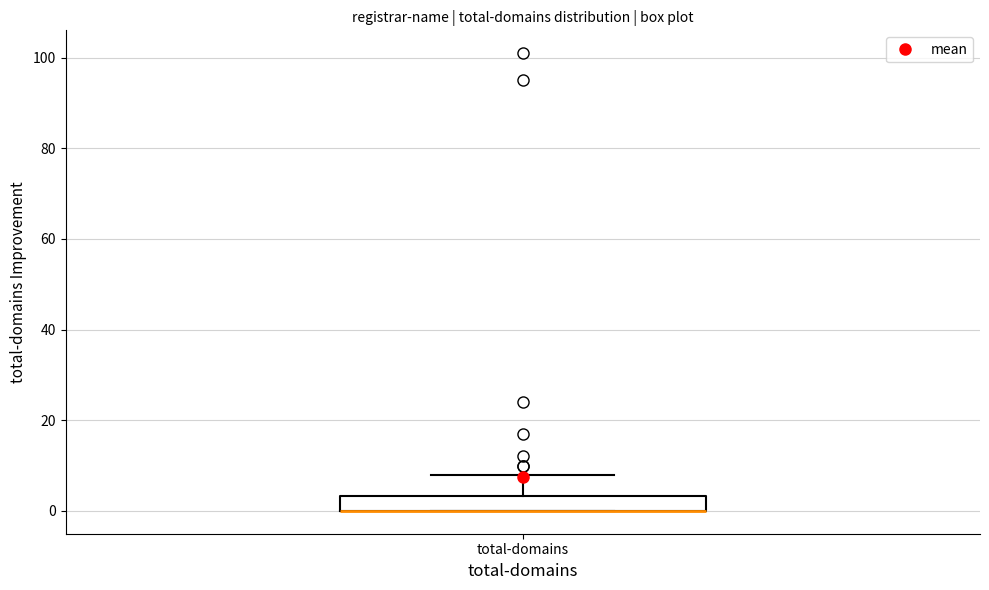

Read this box plot against the y-axis: the position of the median line, the range covered by the box, and the ends of both whiskers. The values are not printed on the chart, so give them approximately, as read against the axis.

median 0 (drawn on the box's lower edge), box 0 to 4, whiskers 0 to 8